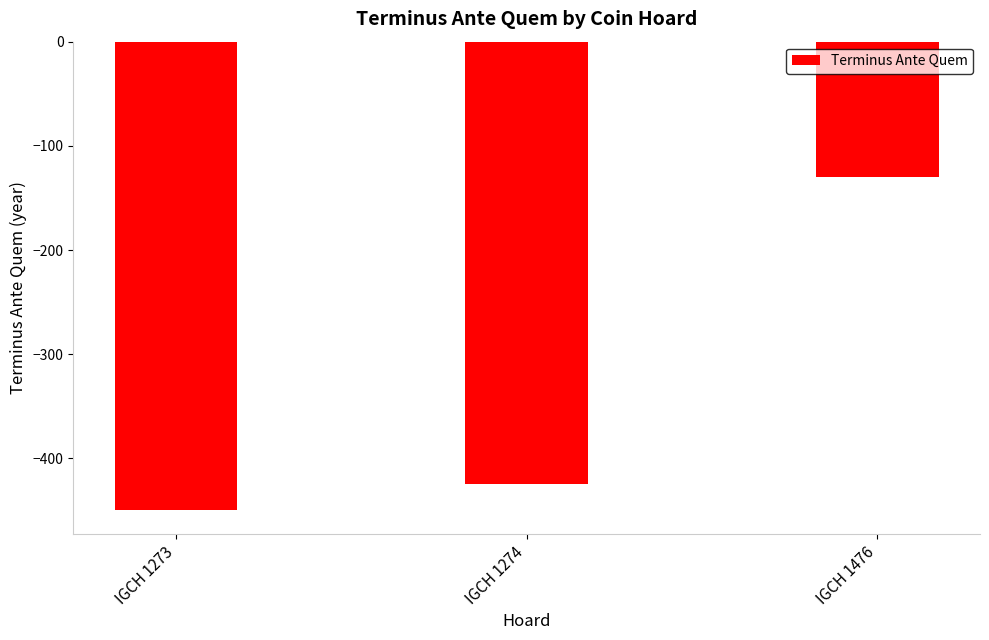

Which has a higher value, IGCH 1273 or IGCH 1476?

IGCH 1476